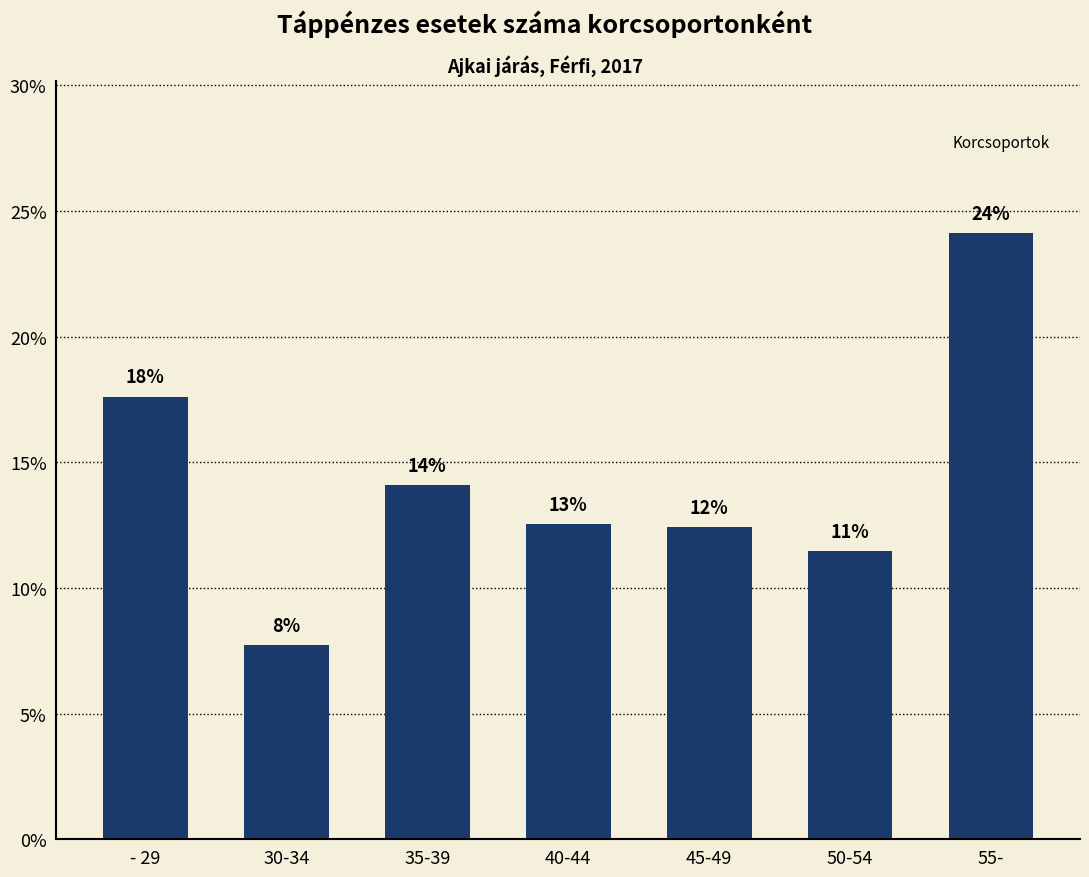

The chart shows a value of 18.6 at 35-39. True or false?

False